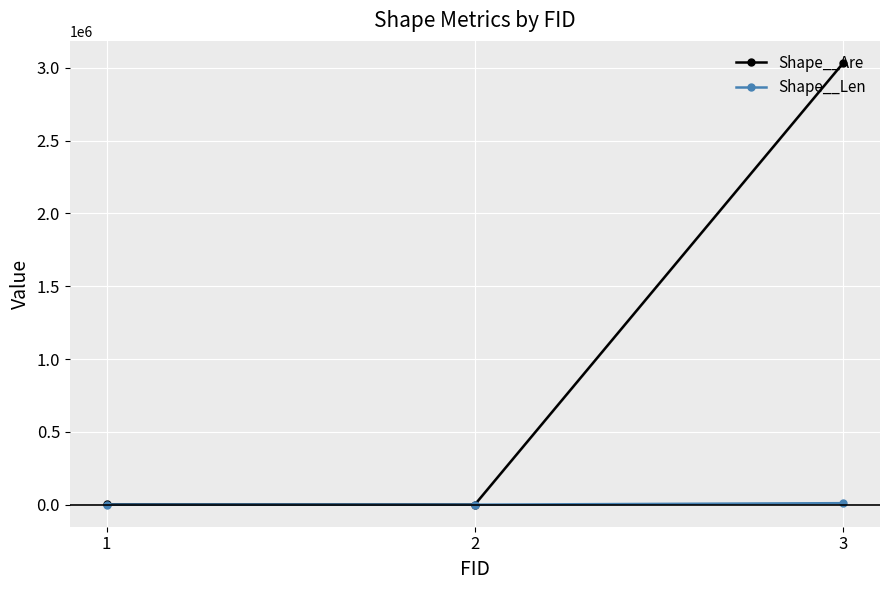

Which has a higher value, 2 or 1?

1